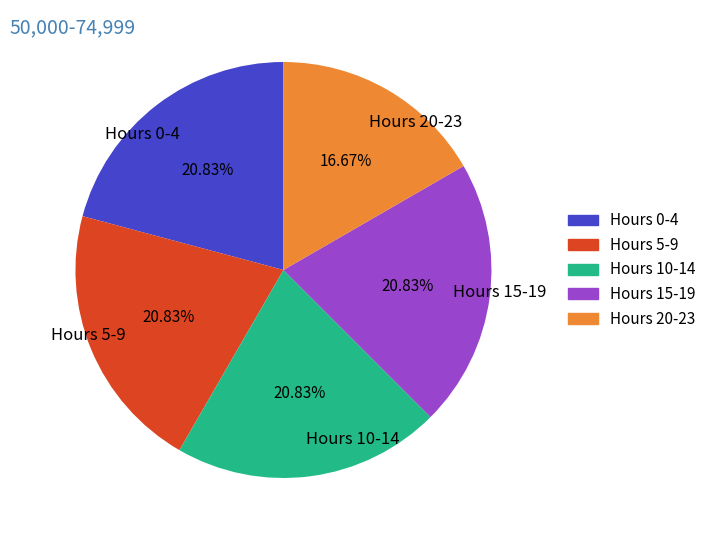

Does any single category account for the majority?

No